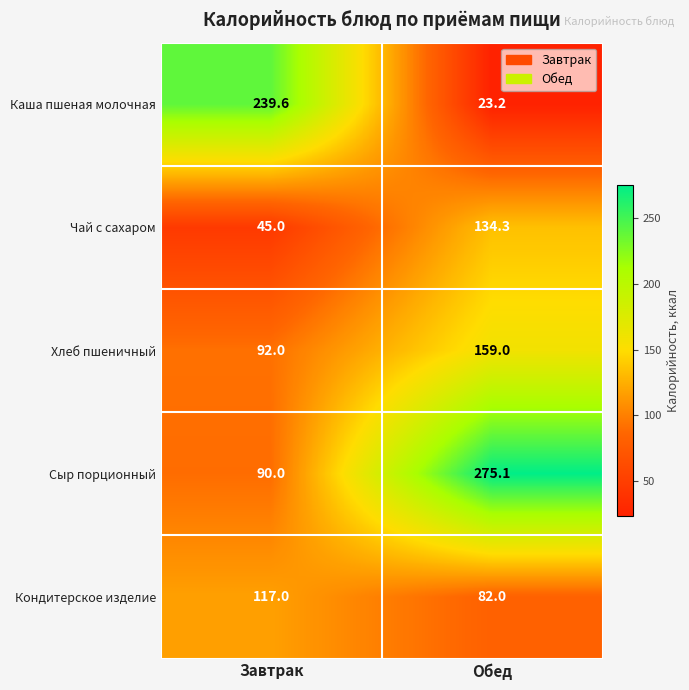

Rank the series at Завтрак from lowest to highest value.

Чай с сахаром, Сыр порционный, Хлеб пшеничный, Кондитерское изделие, Каша пшеная молочная